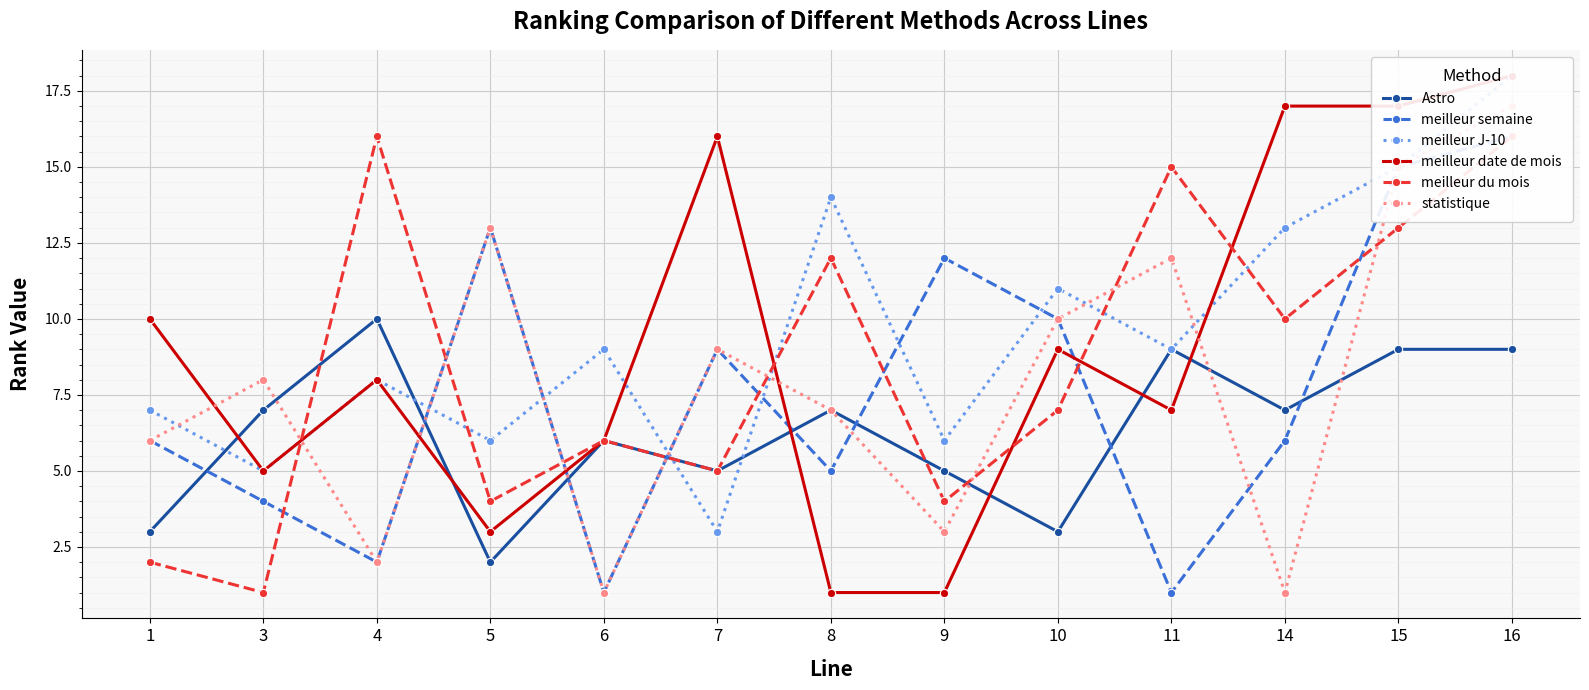

Where is Astro nearest to the value 6?

6